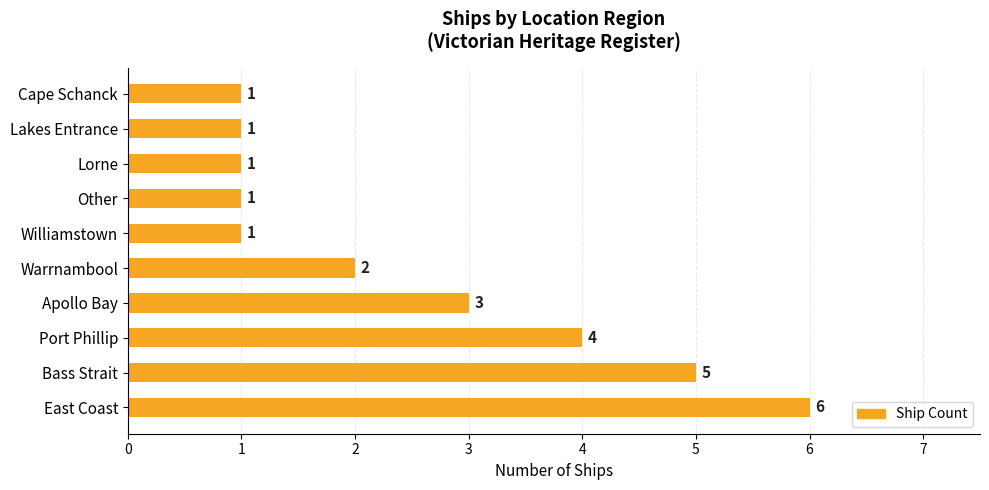

What is the minimum value shown in the chart?

1